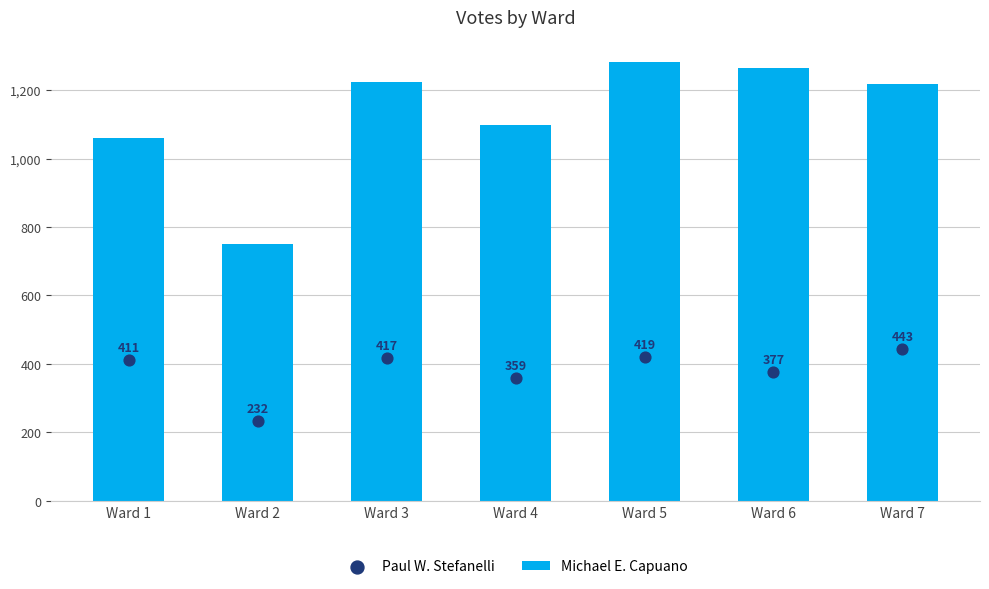

Is the value of Michael E. Capuano at Ward 4 greater than the value of Paul W. Stefanelli at Ward 3?

Yes